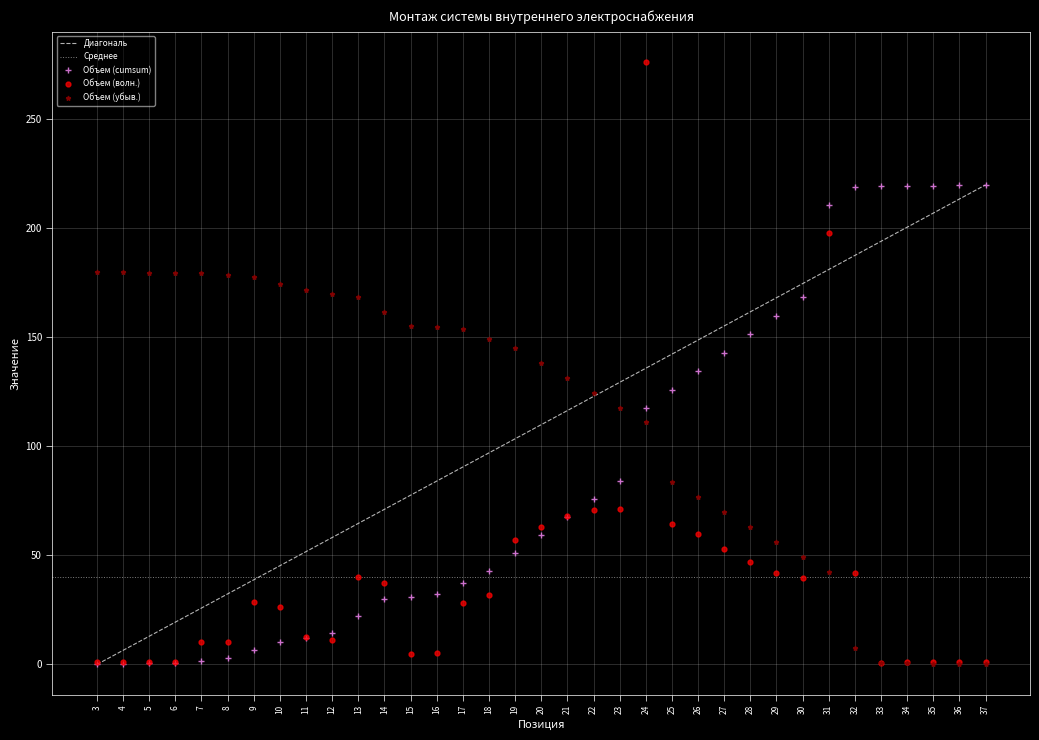

Is the value of Объем (cumsum) at 13 greater than the value of Диагональ at 24?

No